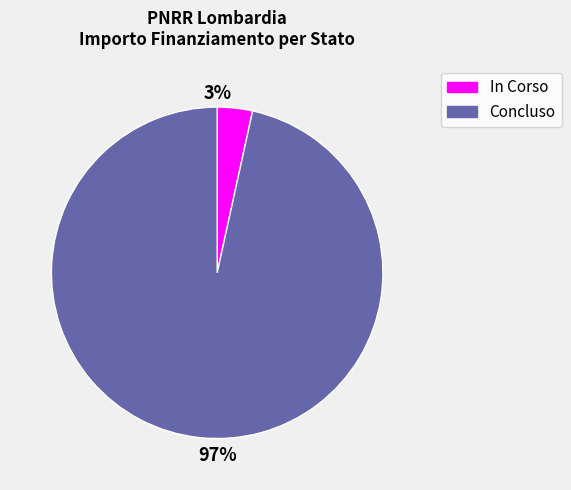

The In Corso slice represents 3% of the pie. True or false?

True